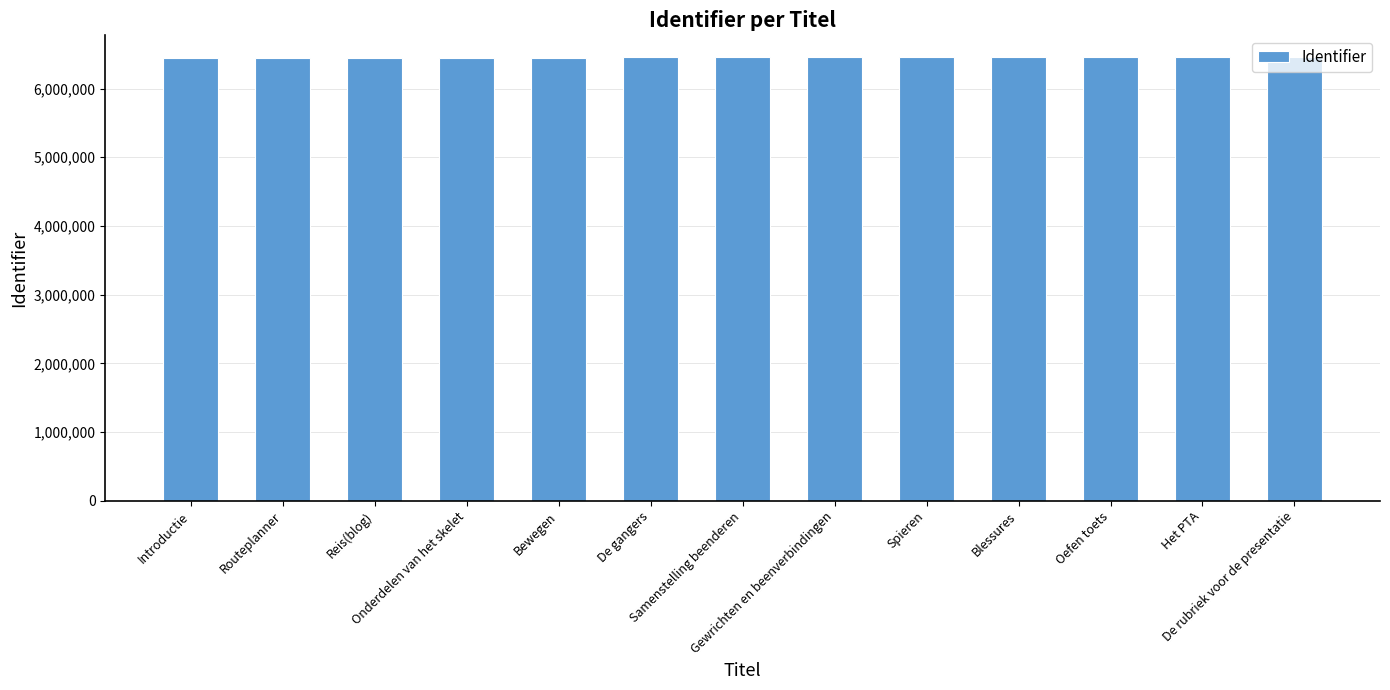

What is the label of the 2nd bar from the left?

Routeplanner